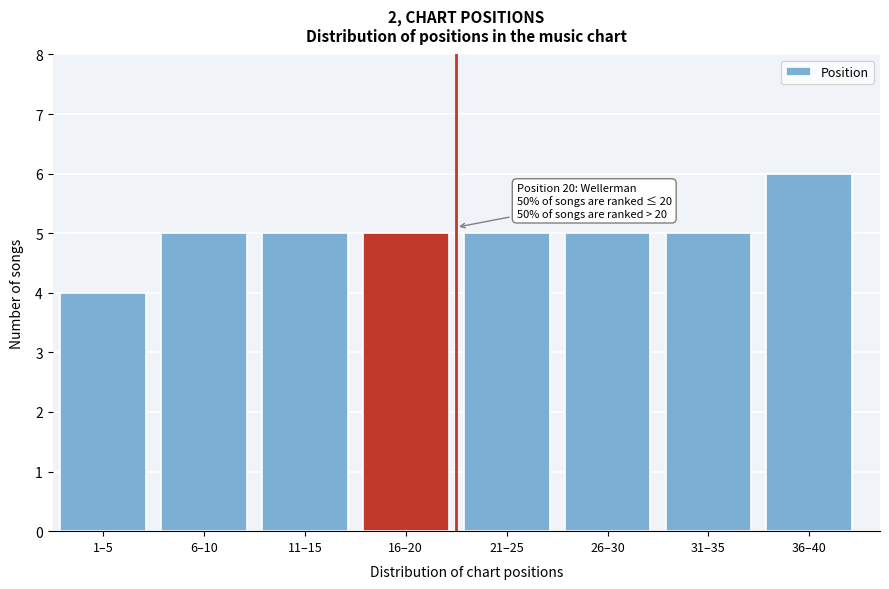

Reading left to right, extract all data points from this chart.

1–5=4	6–10=5	11–15=5	16–20=5	21–25=5	26–30=5	31–35=5	36–40=6